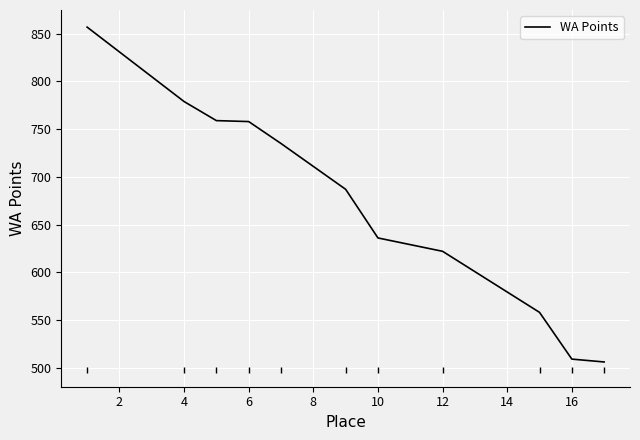

What is the average value?

673